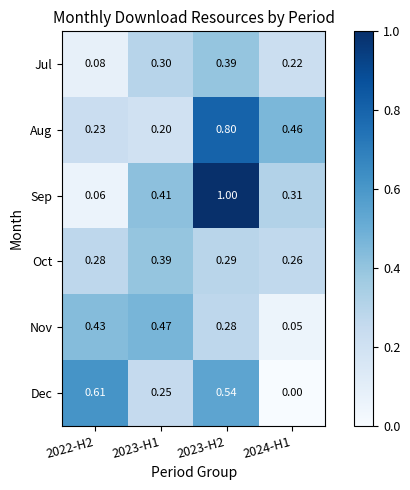

At 2023-H2, list the series in order from largest to smallest.

Sep, Aug, Dec, Jul, Oct, Nov